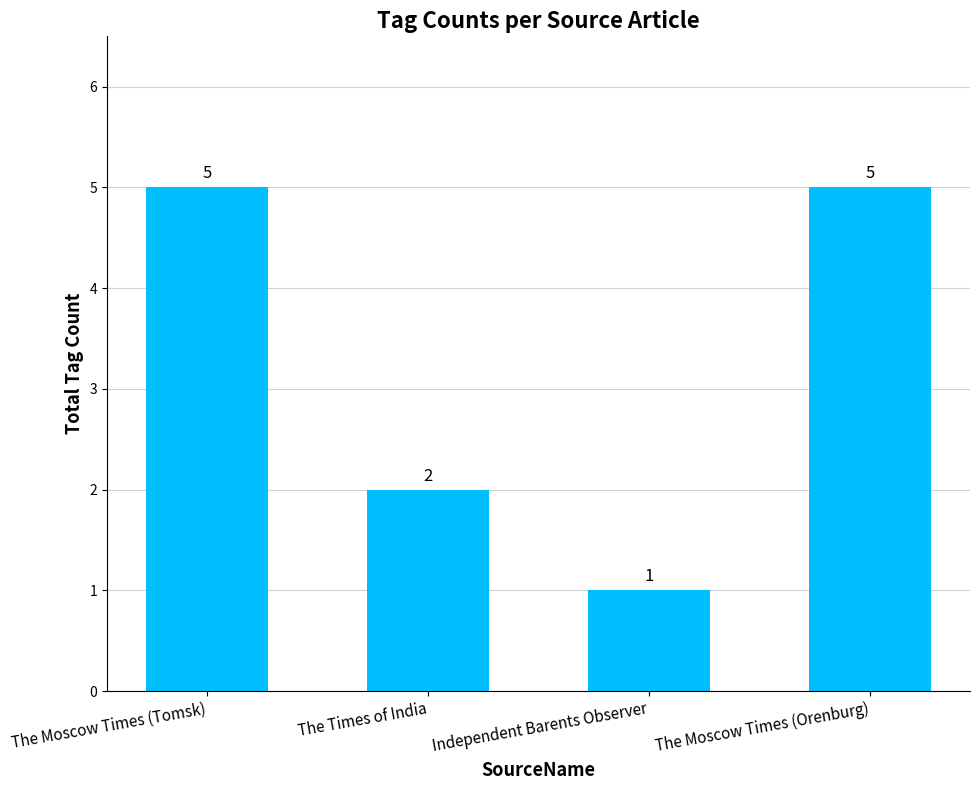

Reading right to left, what are all the values shown in this chart?

The Moscow Times (Orenburg)=5	Independent Barents Observer=1	The Times of India=2	The Moscow Times (Tomsk)=5